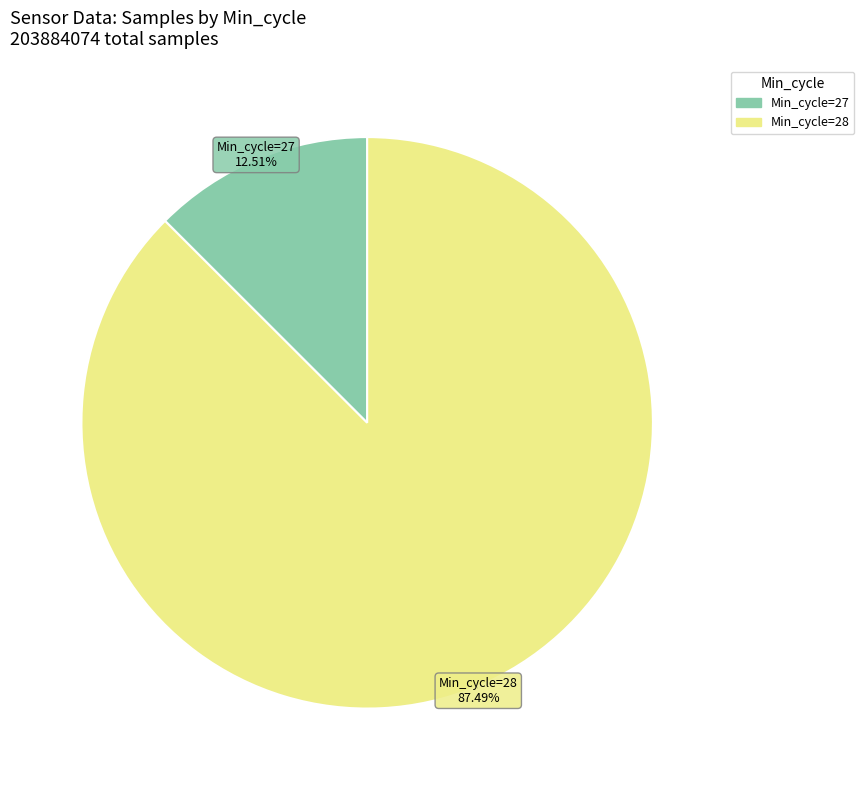

Does any single category account for the majority?

Yes